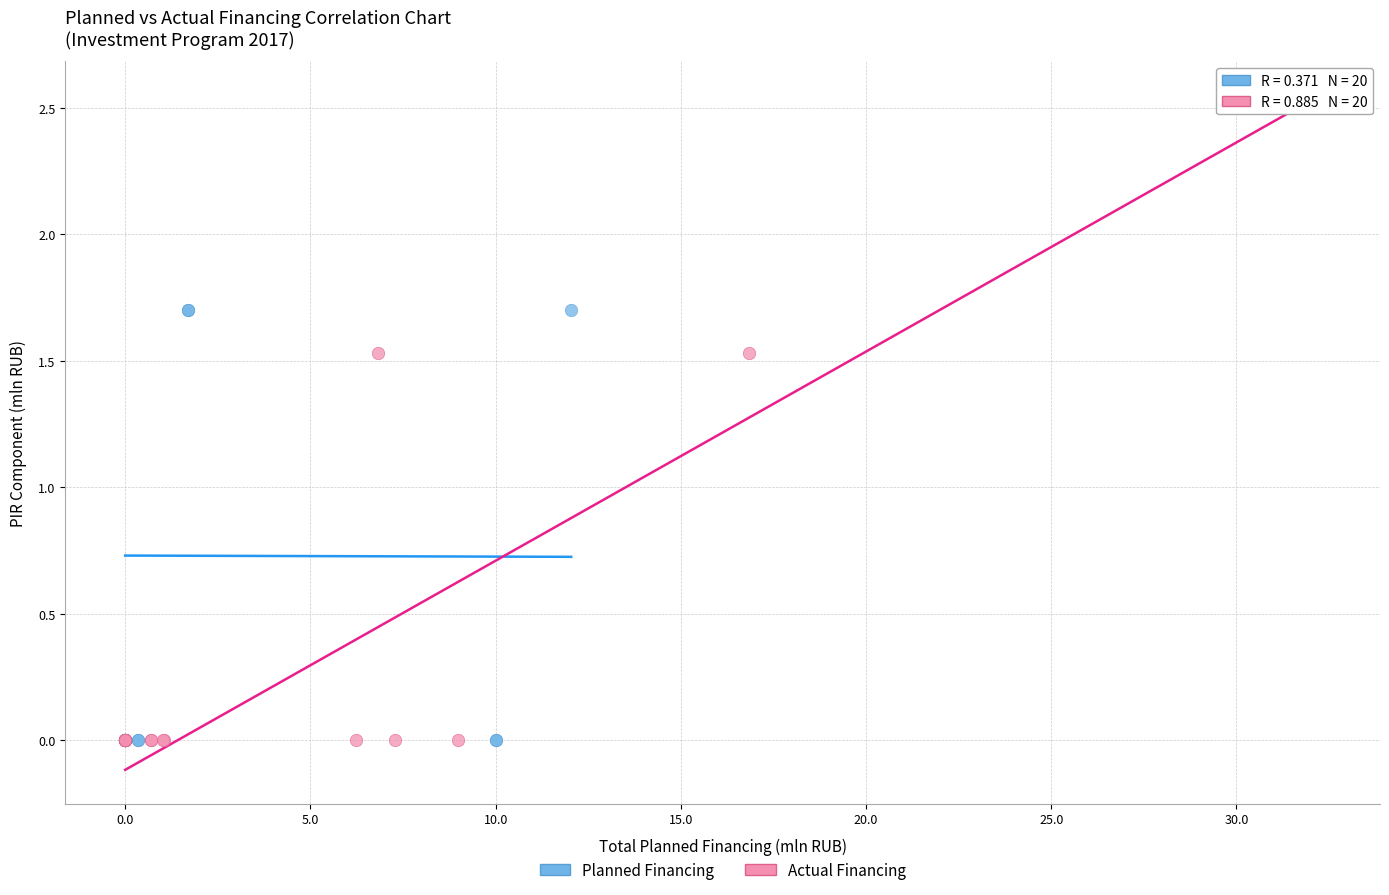

What are all the series names shown in the legend?

Planned Financing, Actual Financing